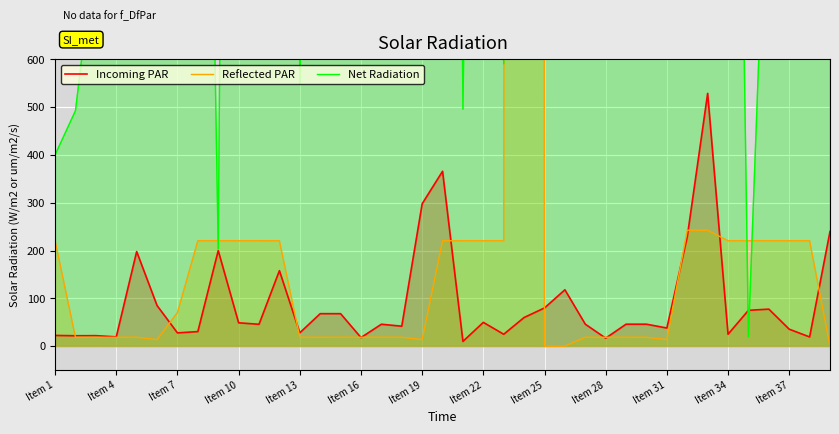

How many data points does each series have?

39